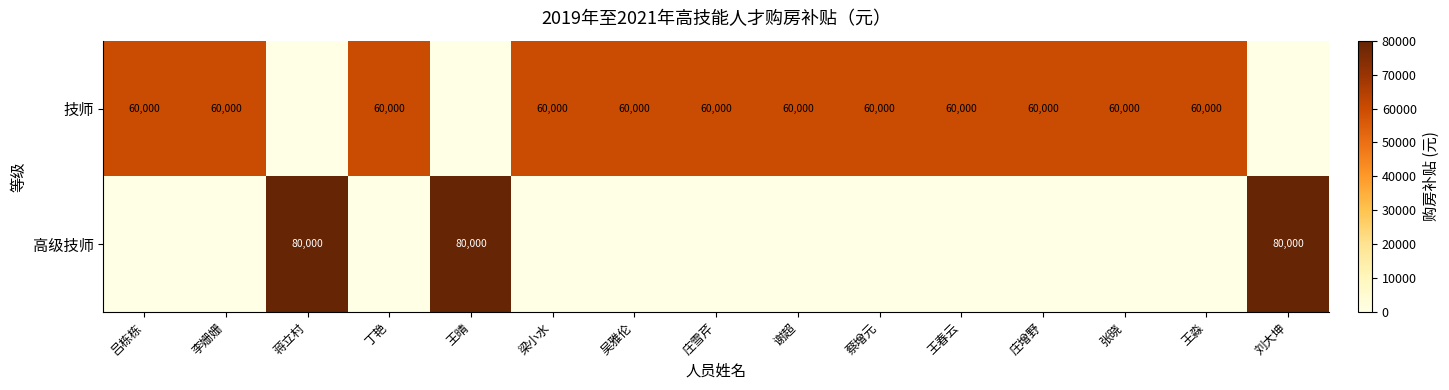

The 高级技师 series shows 80000 at 王晴. True or false?

True